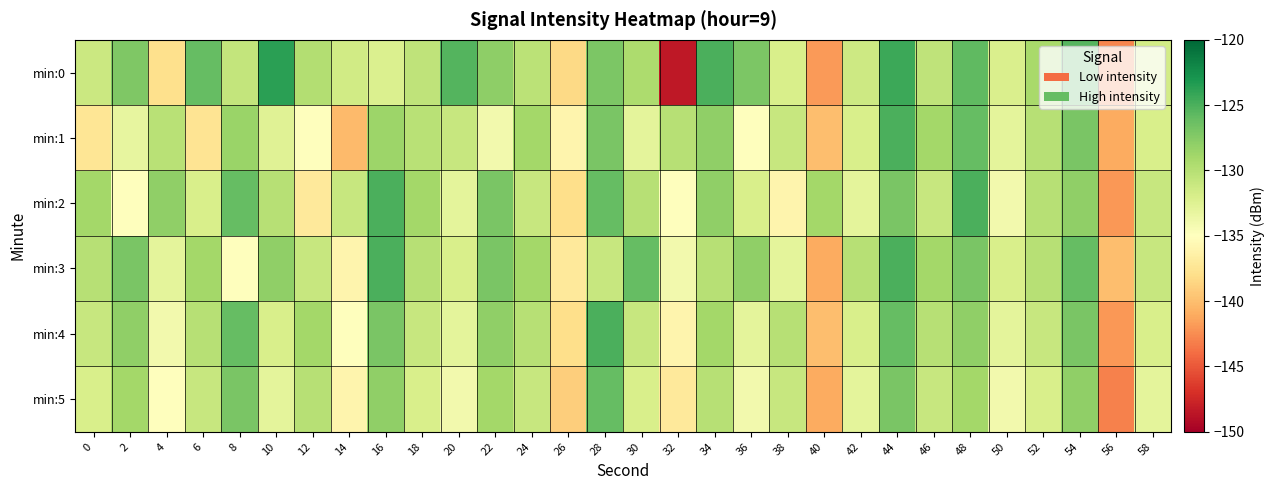

Which category has the lowest value across all series?

32